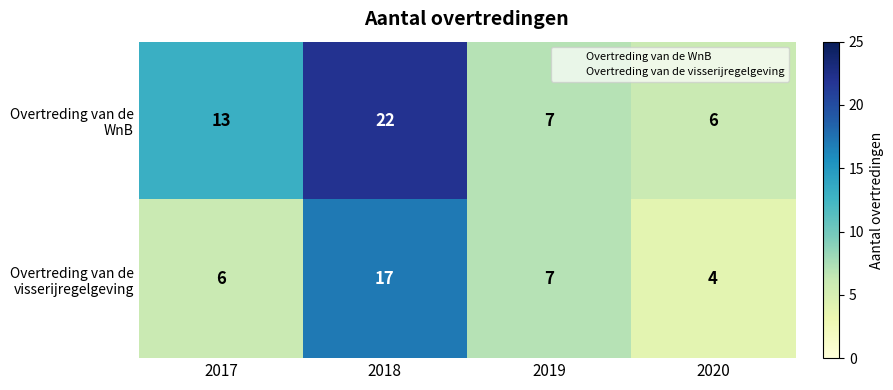

Reading right to left, extract all data points from this chart.

Overtreding van de WnB: 2020=6	2019=7	2018=22	2017=13
Overtreding van de visserijregelgeving: 2020=4	2019=7	2018=17	2017=6